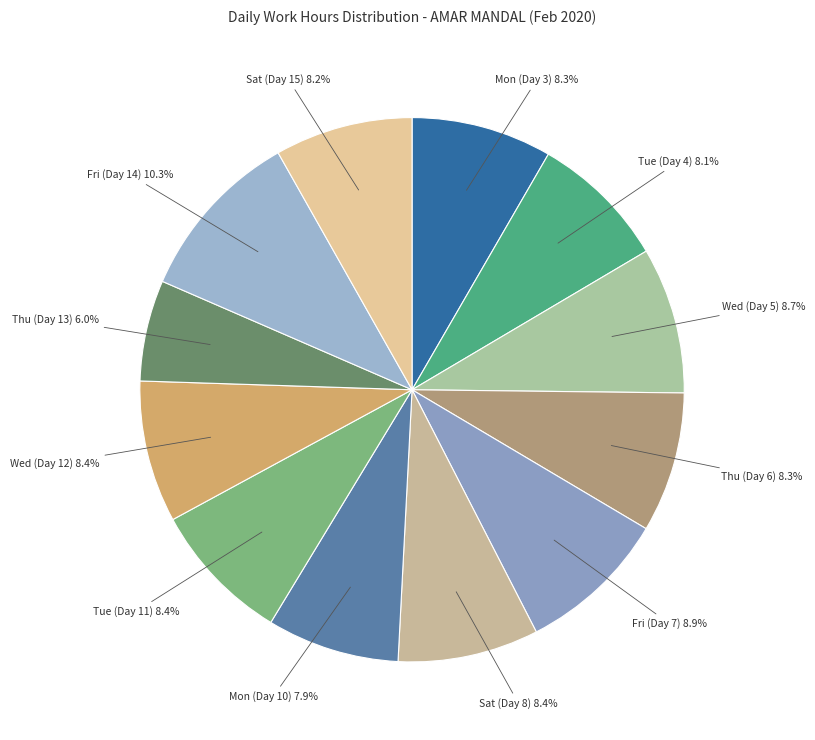

To the nearest percent, what is the combined percentage of Wed (Day 12) and Thu (Day 6)?

17%